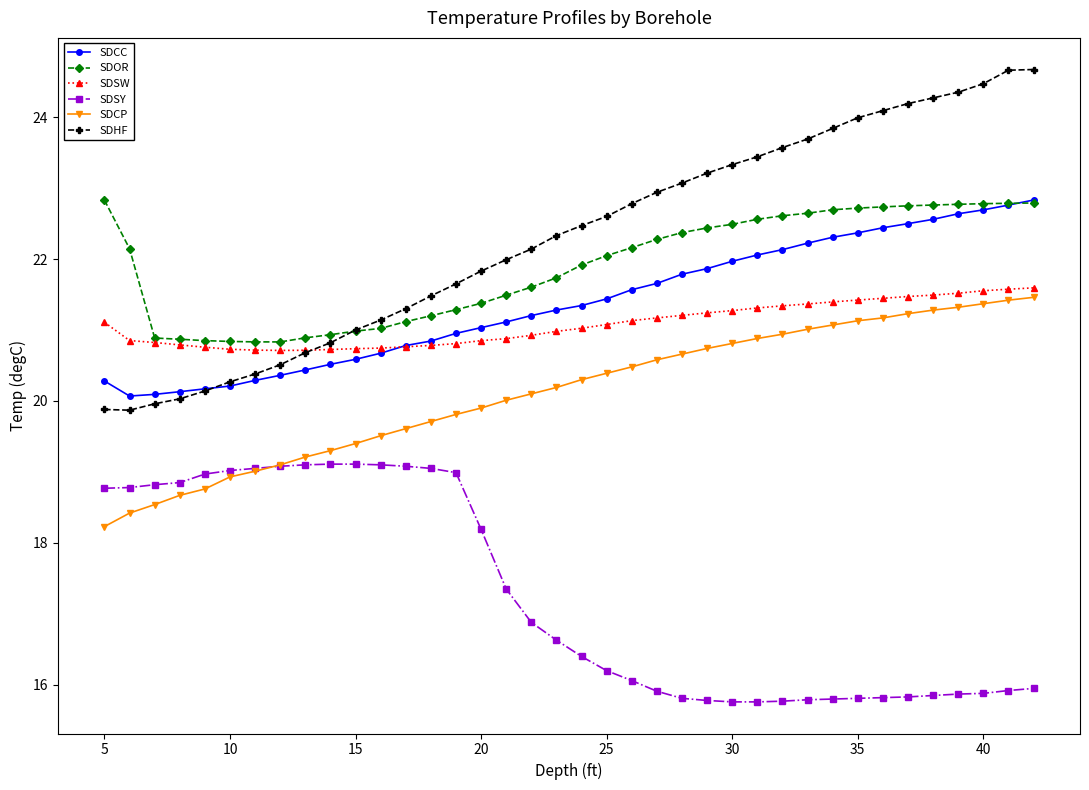

How many lines are shown in the chart?

6